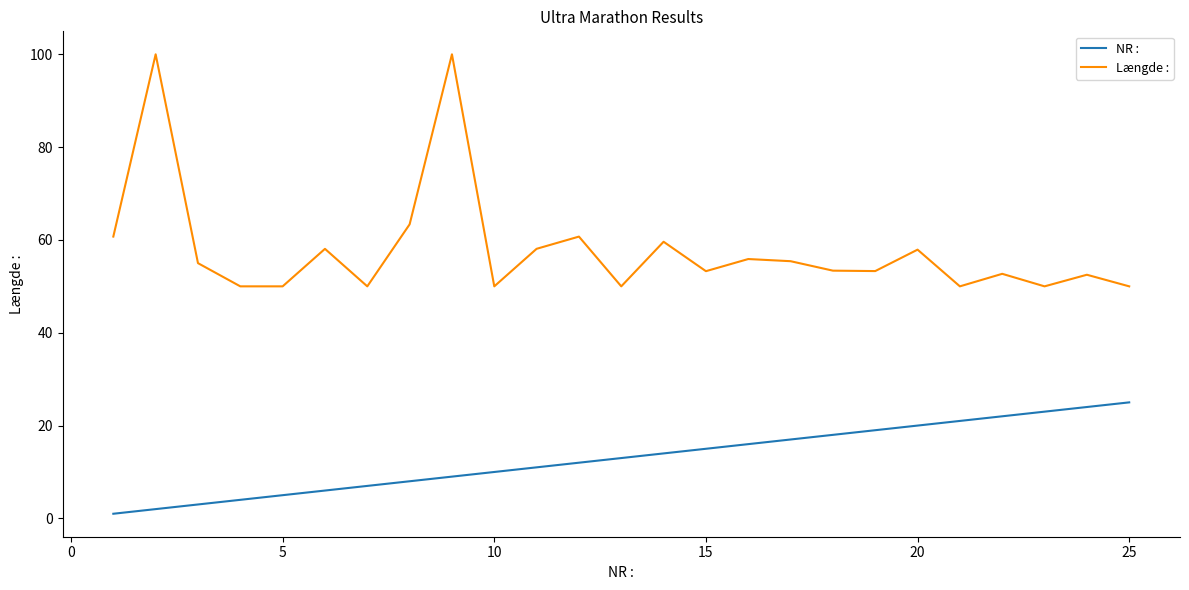

True or false: NR : and Længde : intersect in this chart.

False